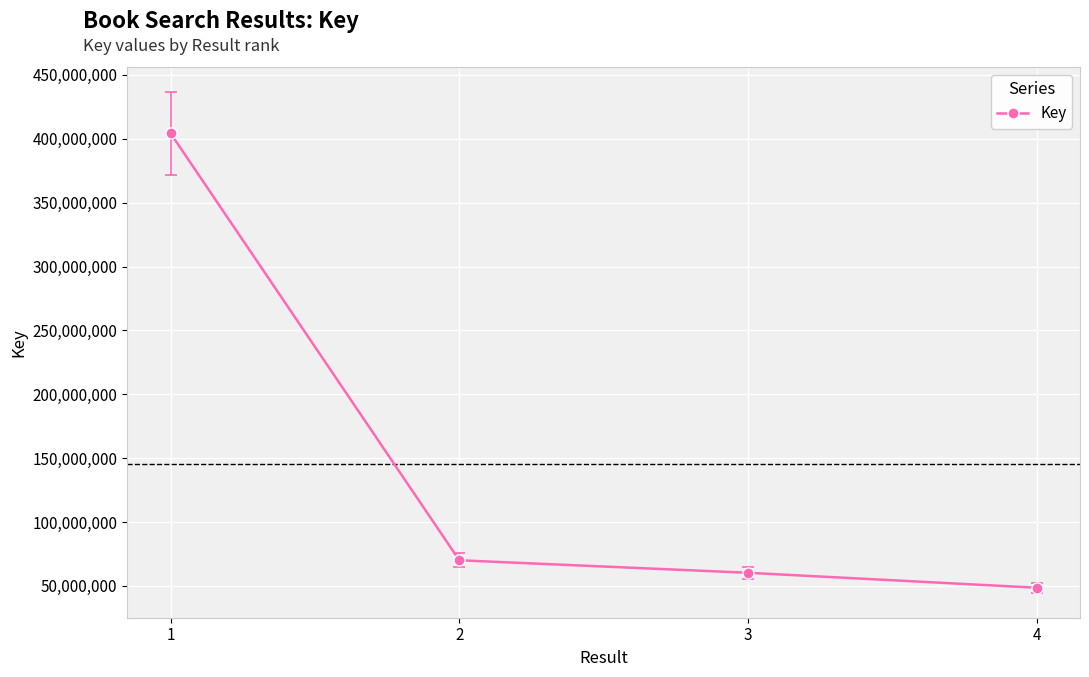

The value at 4 is 48603911. True or false?

True